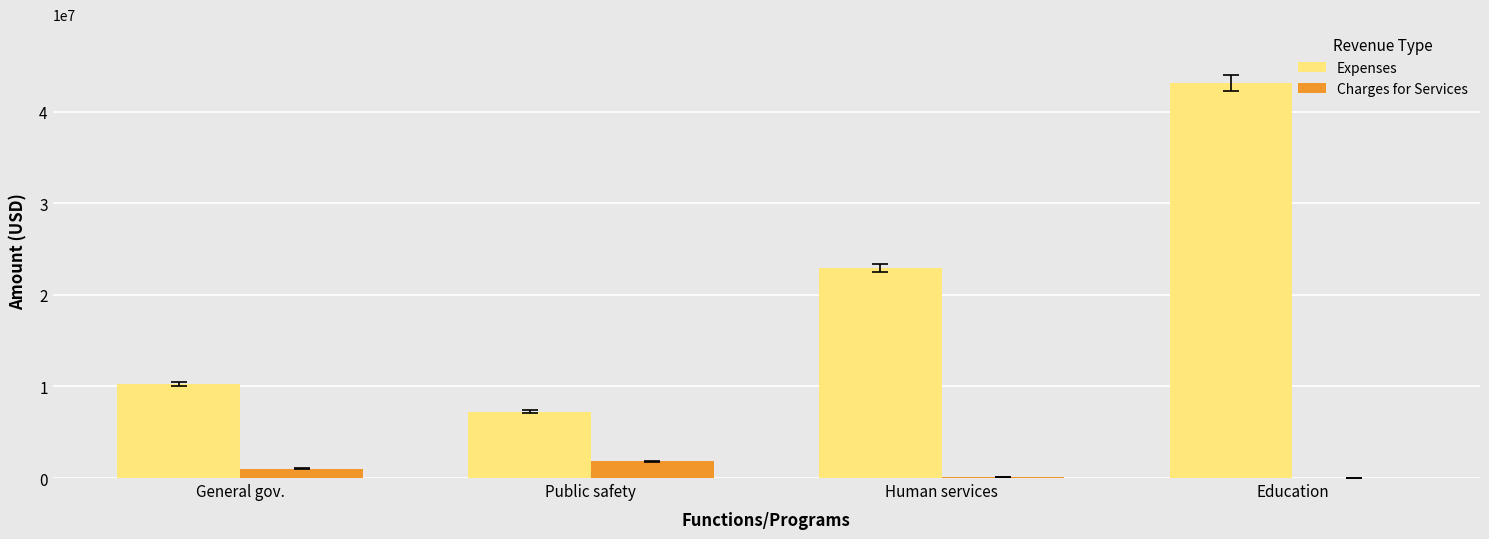

What is the sum of the Expenses values at General gov. and Education?

53377124.8